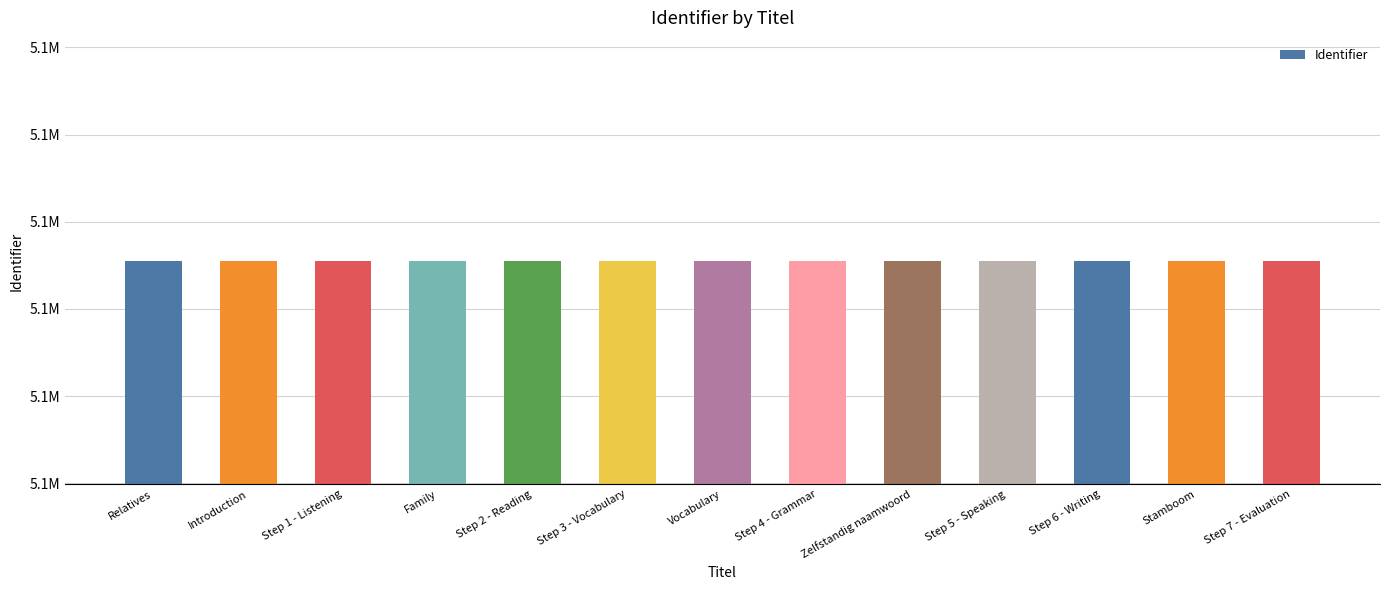

What is the difference between the maximum and minimum values?

22